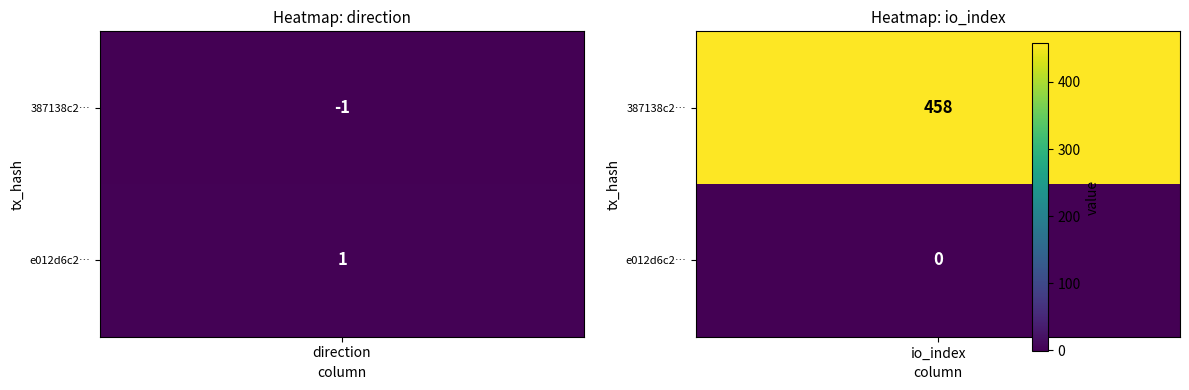

Which series has the widest spread of values?

387138c2c6e48973951b9eab9d1dd539a4c6d61